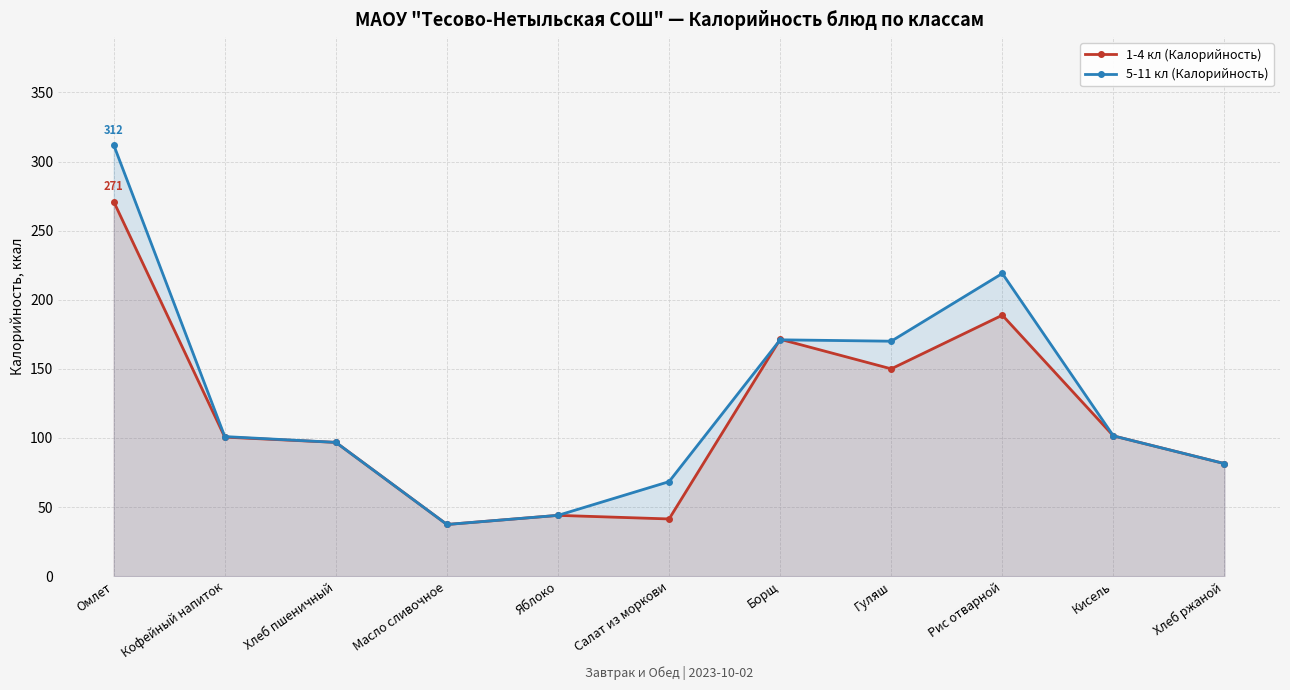

Which category has the lowest value across all series?

Масло сливочное